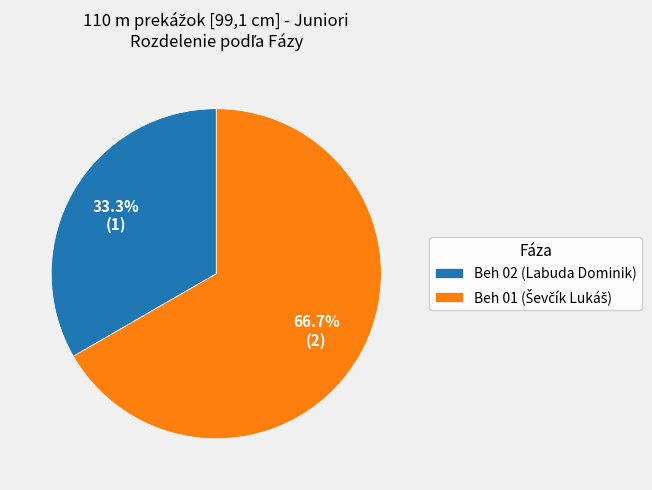

How many slices are in this pie chart?

2